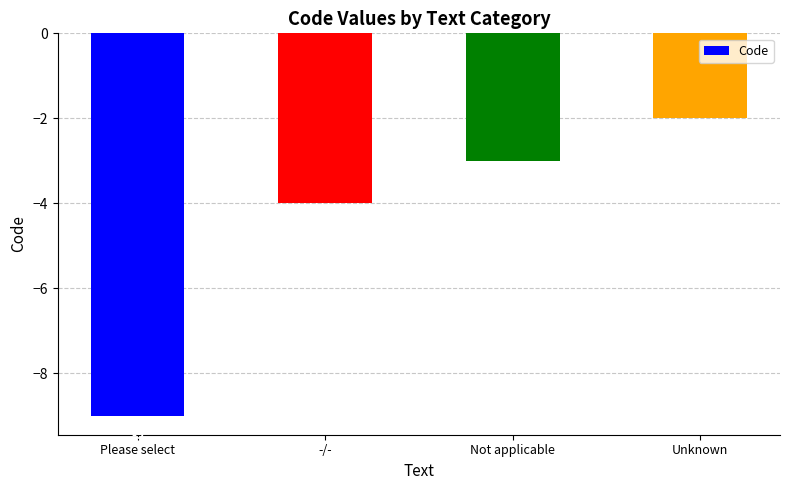

List the labels in order of value, smallest first.

Please select, -/-, Not applicable, Unknown